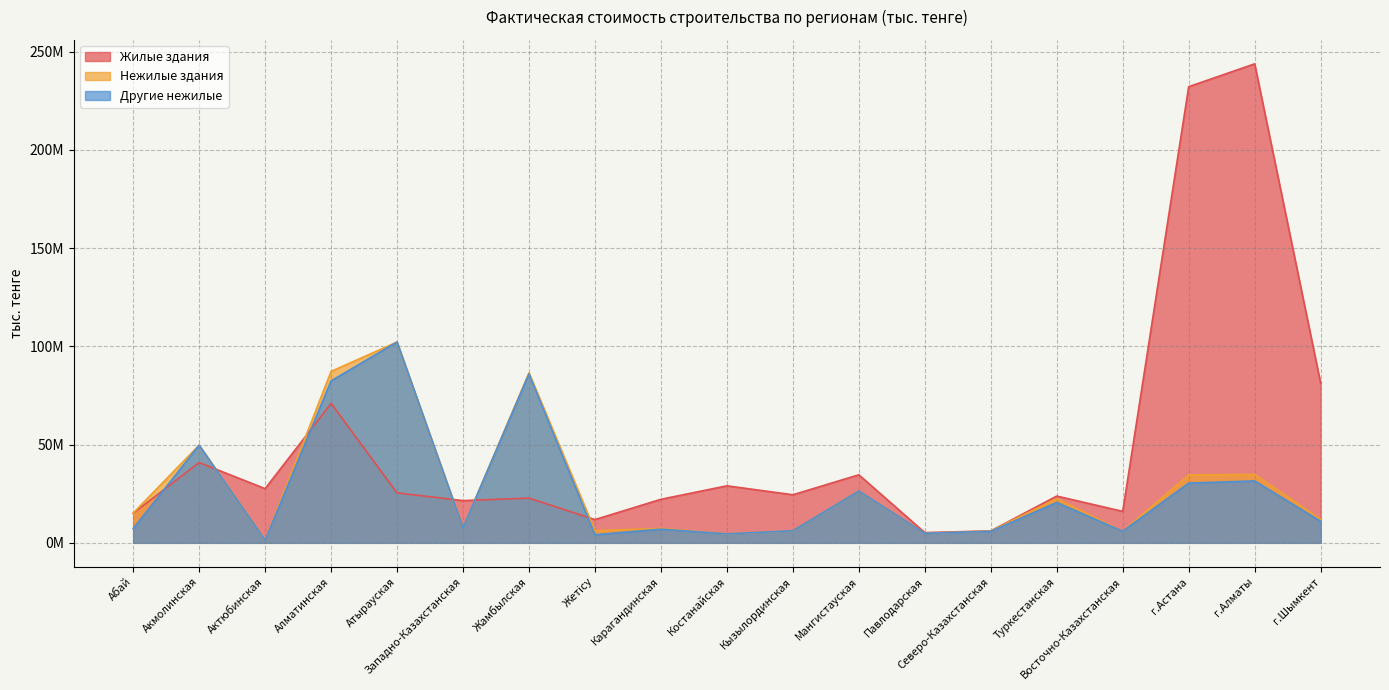

What is the smallest value displayed?

1326598